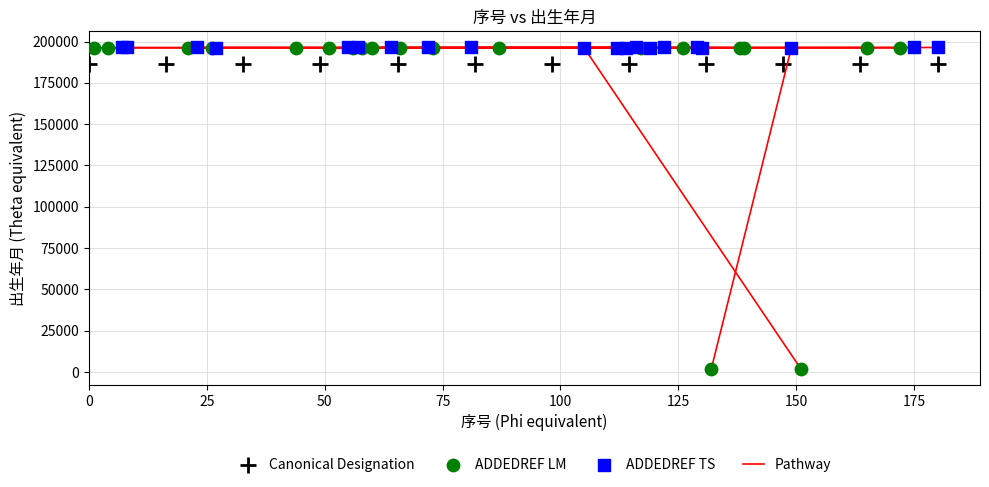

Which series reaches the minimum Y coordinate?

ADDEDREF LM